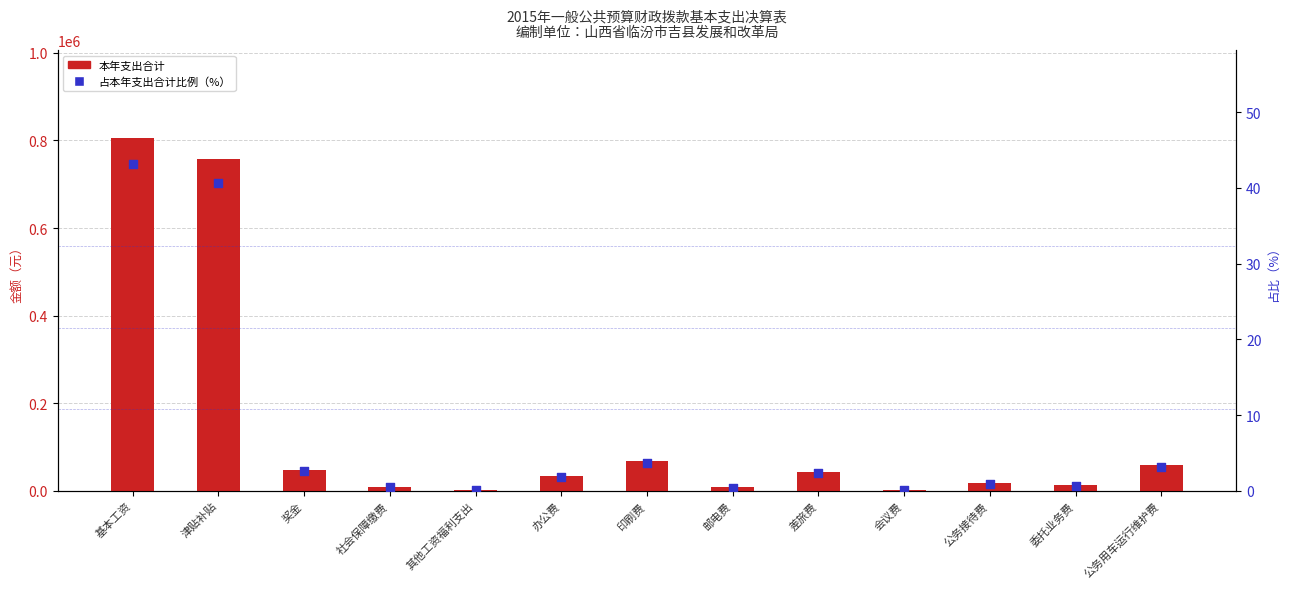

At which category is the sum across all series the highest?

基本工资